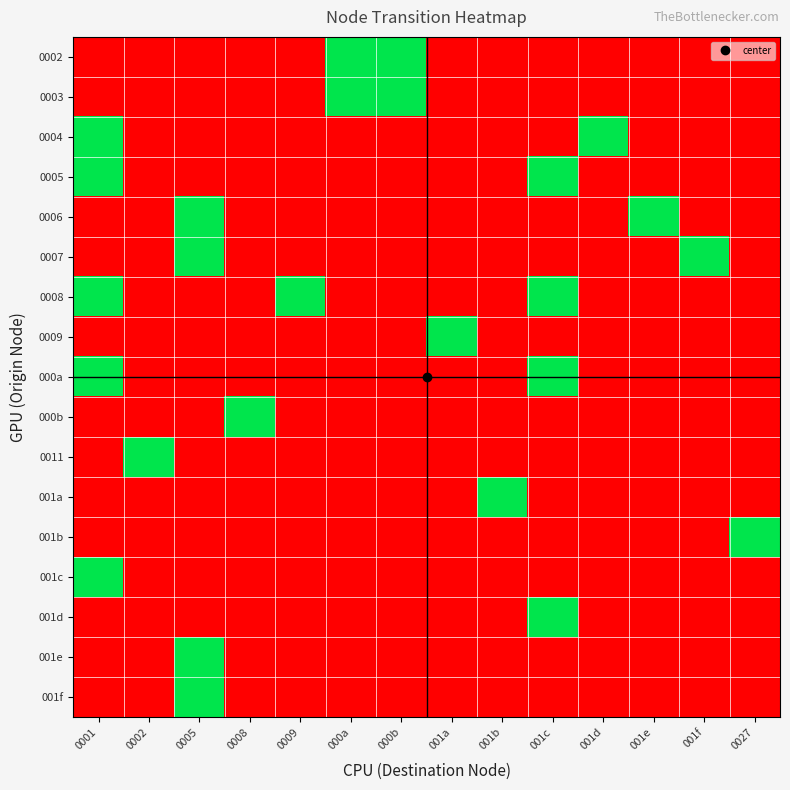

Which label corresponds to the largest value in the chart?

000a